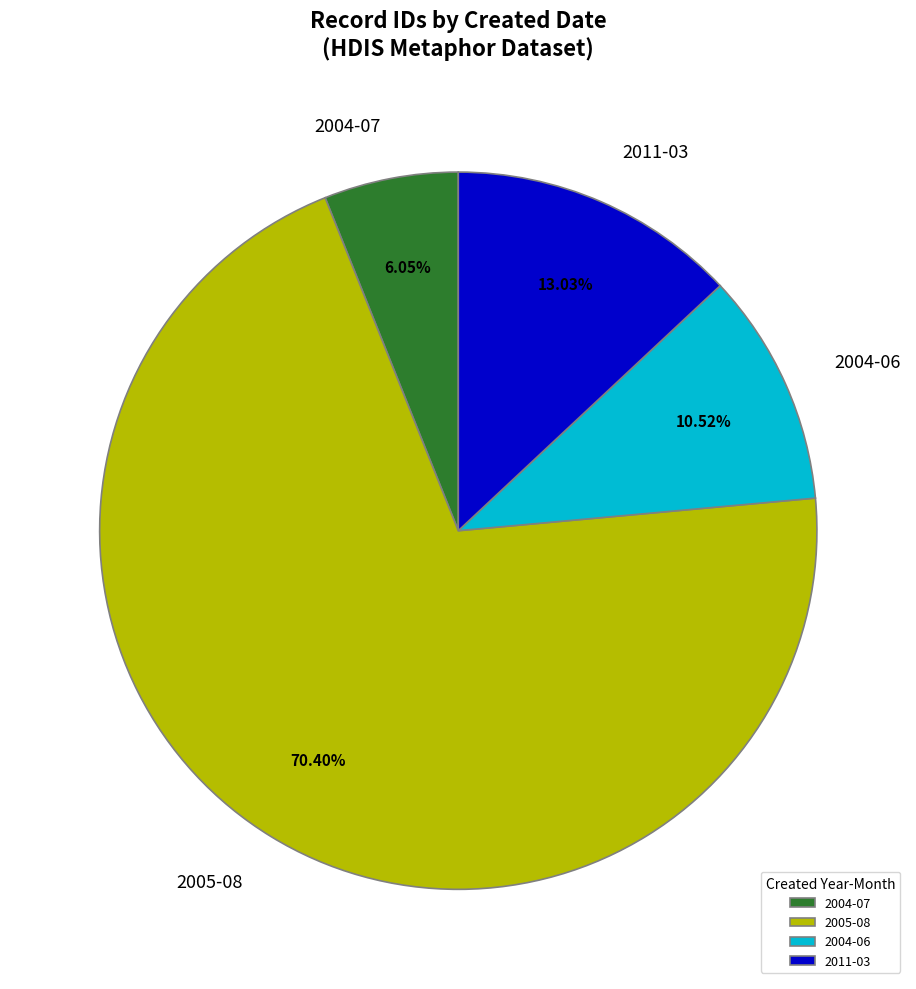

What is the ratio of the value at 2005-08 to the value at 2011-03?

5.4